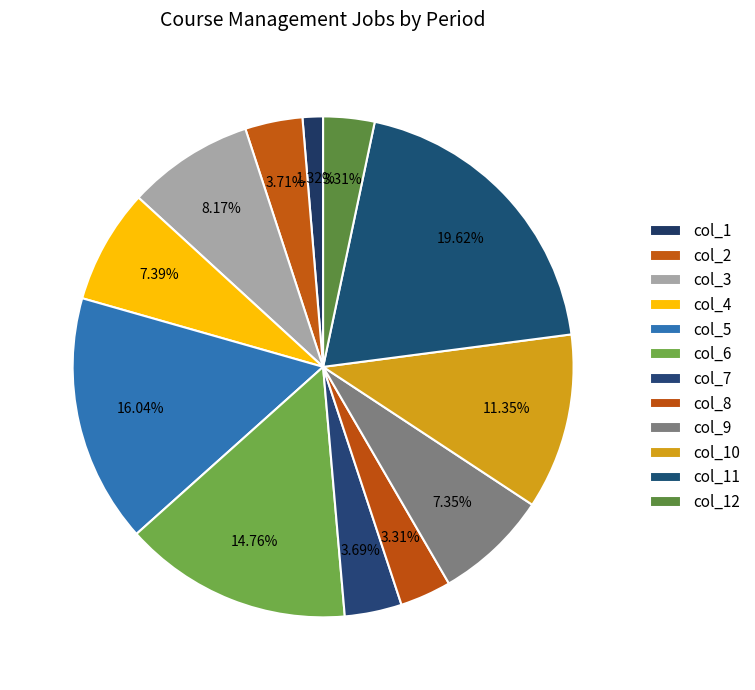

To the nearest percent, what is the difference between the col_10 and col_1 slice percentages?

10%